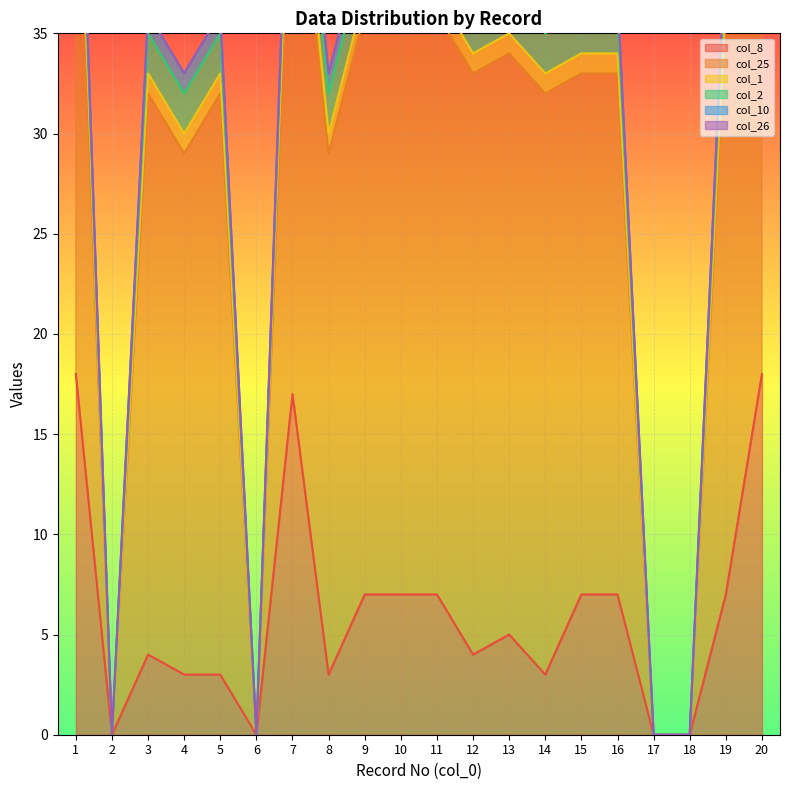

At which label does col_26 reach its peak?

1